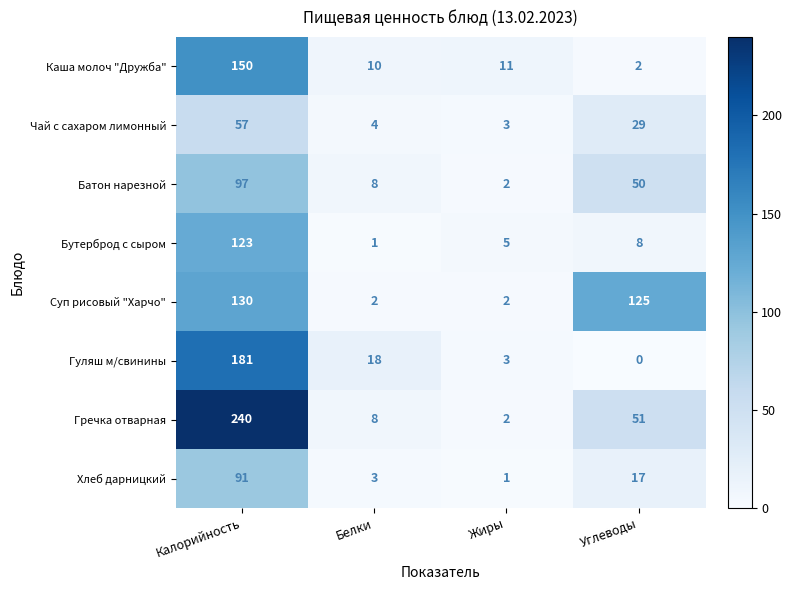

What is the difference between the Каша молоч "Дружба" values at Жиры and Углеводы?

9